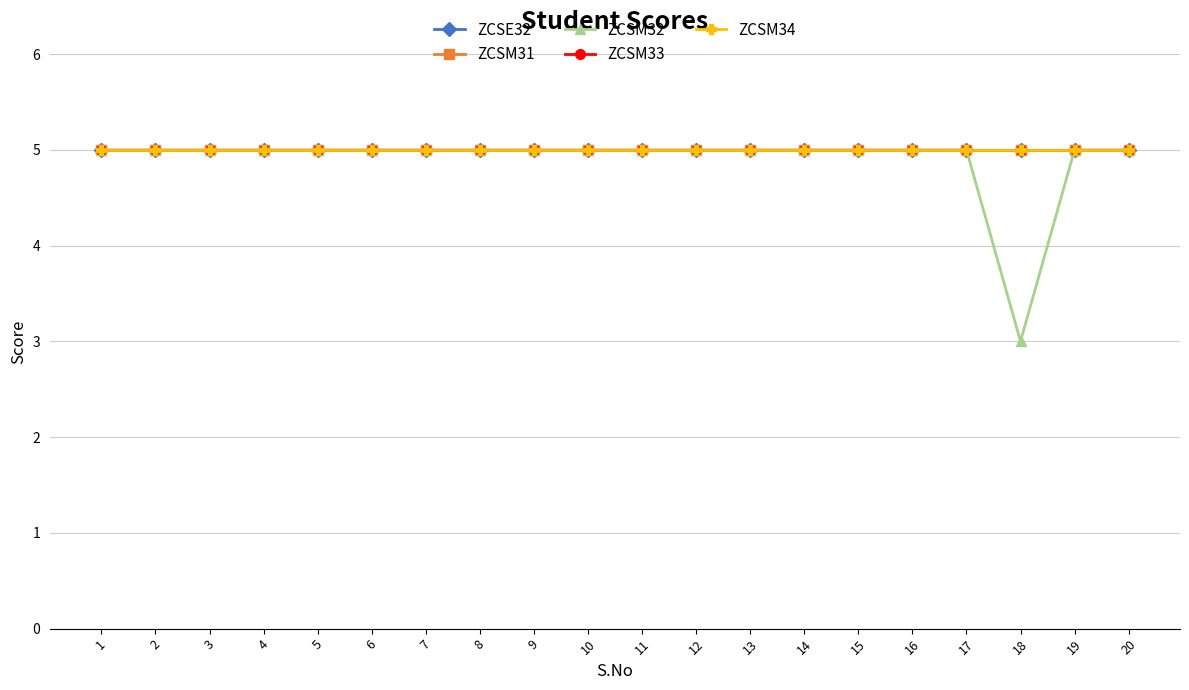

Reading left to right, extract all data points from this chart.

ZCSE32: 1=5	2=5	3=5	4=5	5=5	6=5	7=5	8=5	9=5	10=5	11=5	12=5	13=5	14=5	15=5	16=5	17=5	18=5	19=5	20=5
ZCSM31: 1=5	2=5	3=5	4=5	5=5	6=5	7=5	8=5	9=5	10=5	11=5	12=5	13=5	14=5	15=5	16=5	17=5	18=5	19=5	20=5
ZCSM32: 1=5	2=5	3=5	4=5	5=5	6=5	7=5	8=5	9=5	10=5	11=5	12=5	13=5	14=5	15=5	16=5	17=5	18=3	19=5	20=5
ZCSM33: 1=5	2=5	3=5	4=5	5=5	6=5	7=5	8=5	9=5	10=5	11=5	12=5	13=5	14=5	15=5	16=5	17=5	18=5	19=5	20=5
ZCSM34: 1=5	2=5	3=5	4=5	5=5	6=5	7=5	8=5	9=5	10=5	11=5	12=5	13=5	14=5	15=5	16=5	17=5	18=5	19=5	20=5